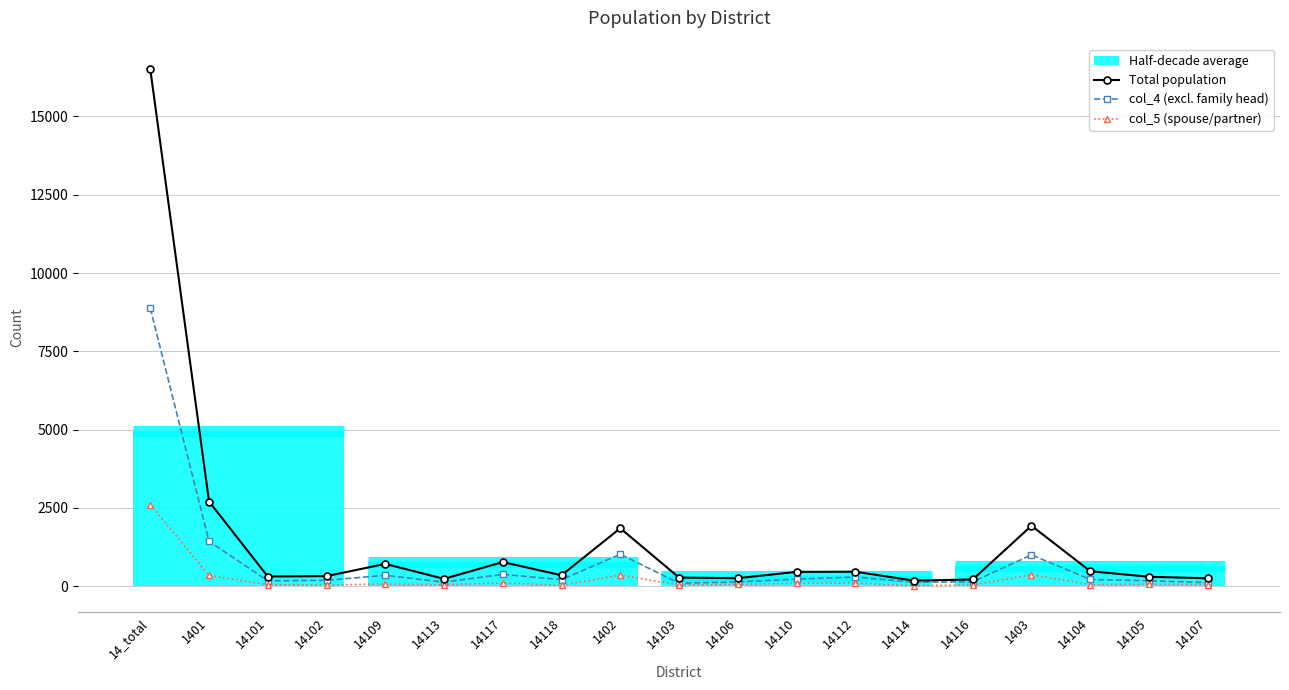

At 1402, list the series in order from smallest to largest.

col_5 (spouse/partner), col_4 (excl. family head), Total population